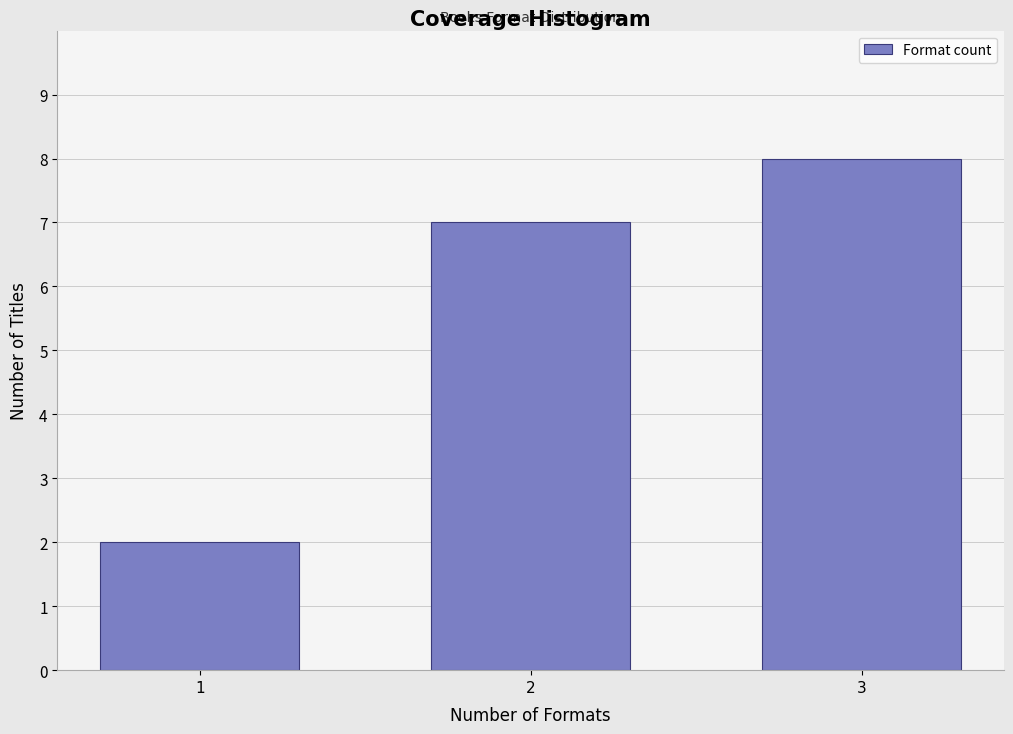

Reading left to right, what are all the values shown in this chart?

2	7	8